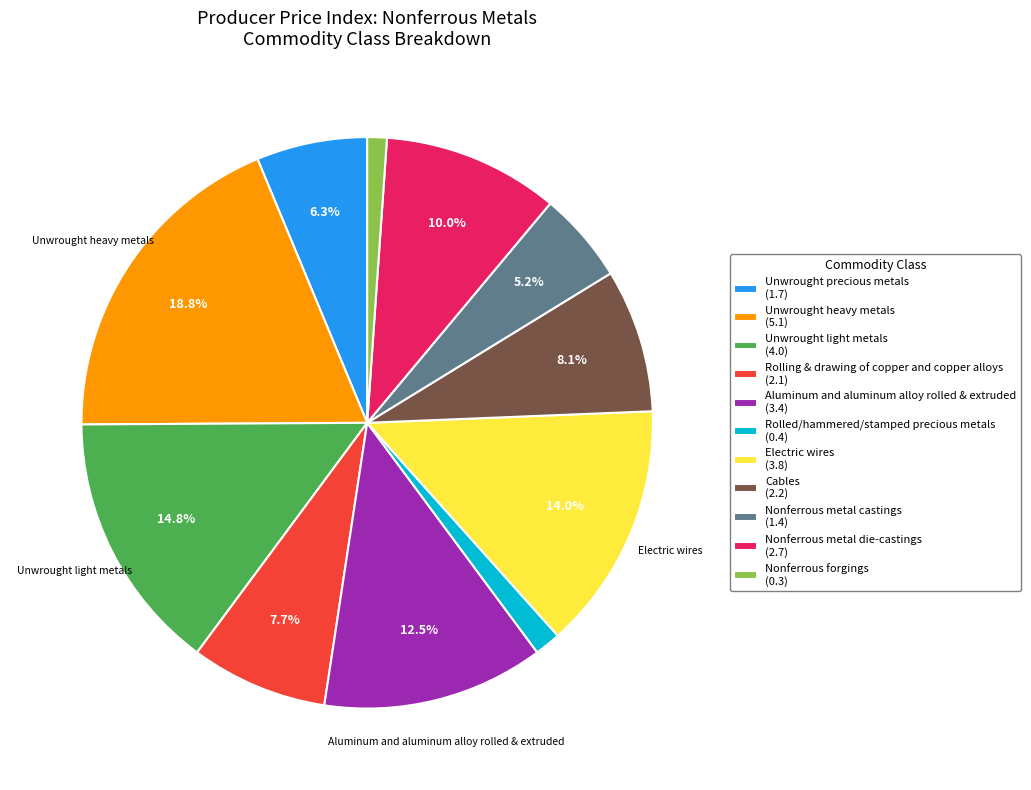

Does any single category account for the majority?

No